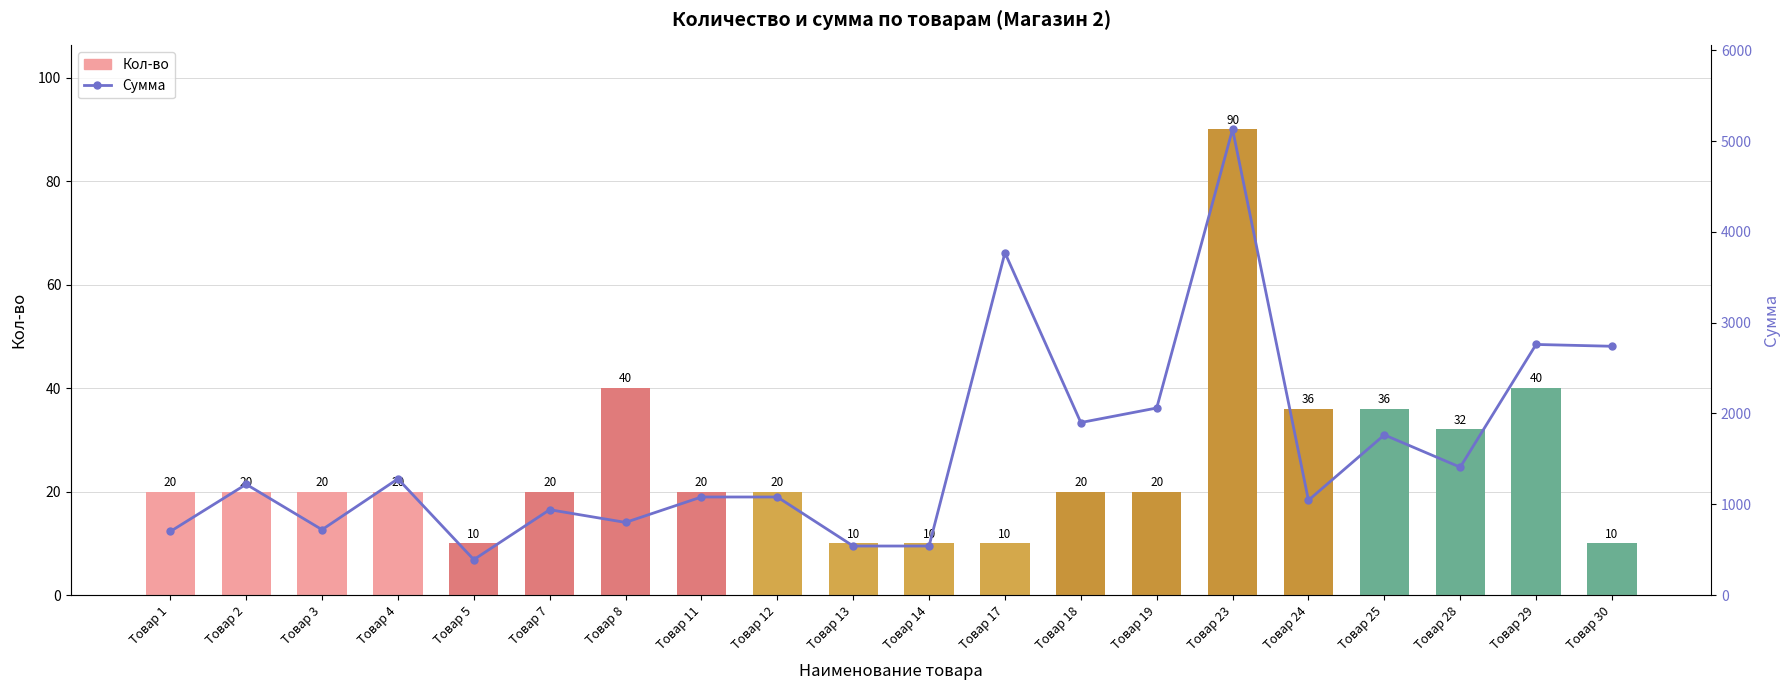

Reading left to right, extract all data points from this chart.

Кол-во: Товар 1=20	Товар 2=20	Товар 3=20	Товар 4=20	Товар 5=10	Товар 7=20	Товар 8=40	Товар 11=20	Товар 12=20	Товар 13=10	Товар 14=10	Товар 17=10	Товар 18=20	Товар 19=20	Товар 23=90	Товар 24=36	Товар 25=36	Товар 28=32	Товар 29=40	Товар 30=10
Сумма: Товар 1=700	Товар 2=1220	Товар 3=720	Товар 4=1280	Товар 5=390	Товар 7=940	Товар 8=800	Товар 11=1080	Товар 12=1080	Товар 13=540	Товар 14=540	Товар 17=3770	Товар 18=1900	Товар 19=2060	Товар 23=5130	Товар 24=1044	Товар 25=1764	Товар 28=1408	Товар 29=2760	Товар 30=2740